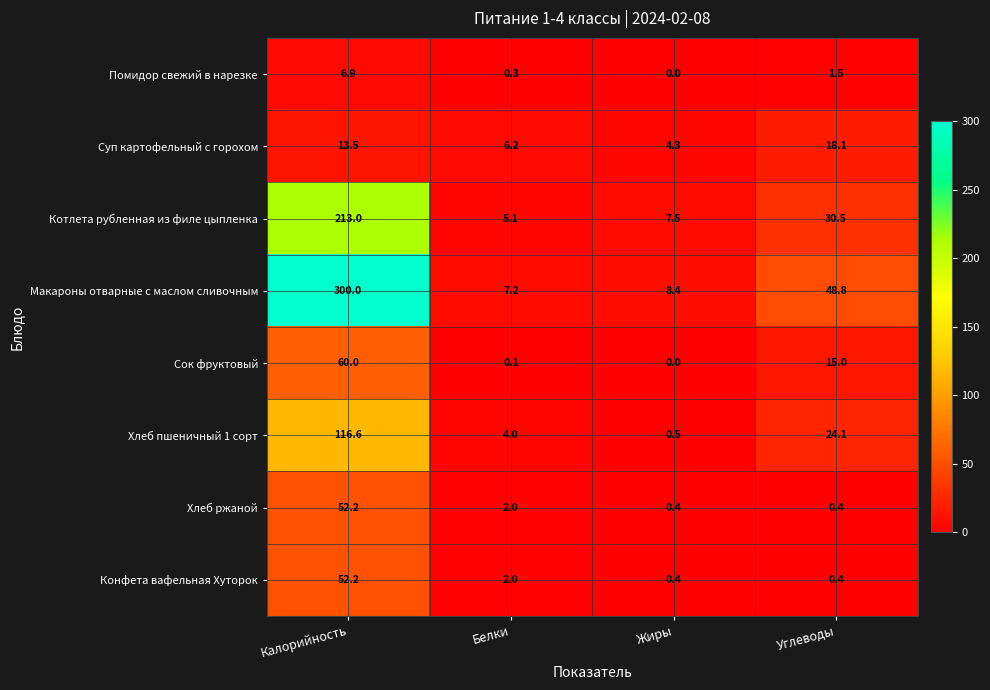

What is the difference between the maximum and minimum values in the Помидор свежий в нарезке series?

6.9